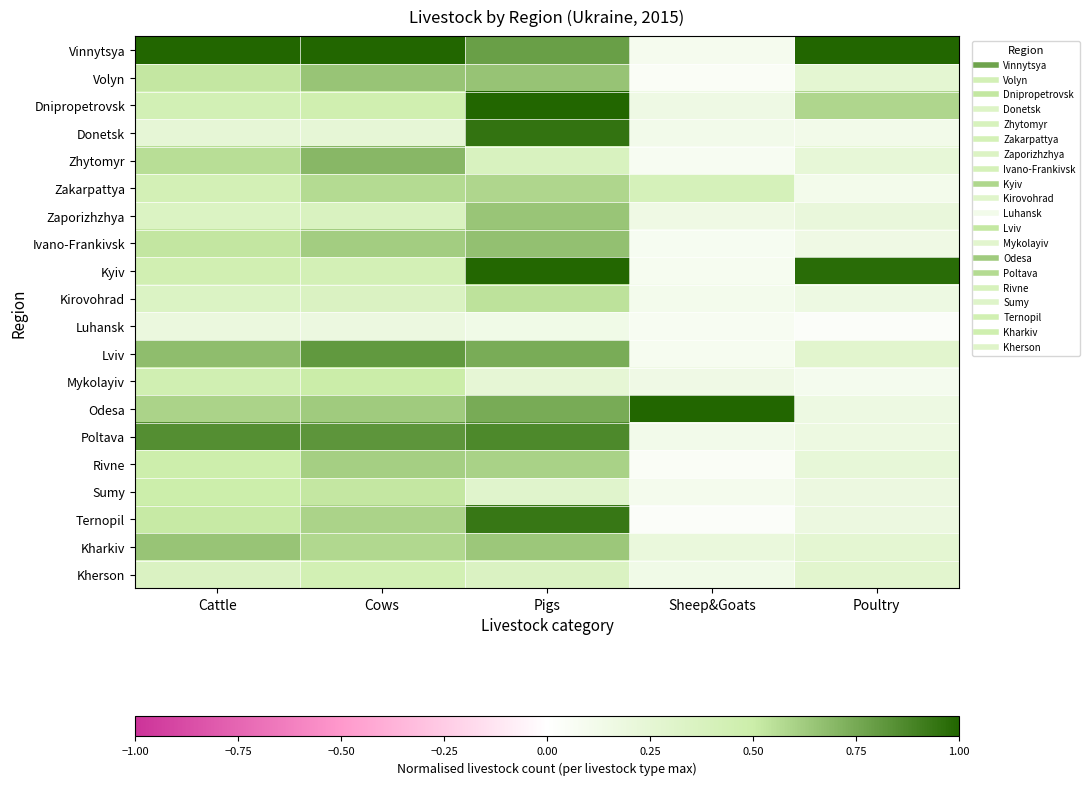

Reading left to right, what are all the values shown in this chart?

Vinnytsya: Cattle=1.0	Cows=1.0	Pigs=0.8	Sheep&Goats=0.1	Poultry=1.0
Volyn: Cattle=0.5	Cows=0.6	Pigs=0.7	Sheep&Goats=0.0	Poultry=0.3
Dnipropetrovsk: Cattle=0.4	Cows=0.5	Pigs=1.0	Sheep&Goats=0.2	Poultry=0.6
Donetsk: Cattle=0.2	Cows=0.2	Pigs=0.9	Sheep&Goats=0.1	Poultry=0.1
Zhytomyr: Cattle=0.6	Cows=0.7	Pigs=0.4	Sheep&Goats=0.1	Poultry=0.2
Zakarpattya: Cattle=0.4	Cows=0.6	Pigs=0.6	Sheep&Goats=0.4	Poultry=0.1
Zaporizhzhya: Cattle=0.3	Cows=0.4	Pigs=0.6	Sheep&Goats=0.2	Poultry=0.2
Ivano-Frankivsk: Cattle=0.5	Cows=0.6	Pigs=0.7	Sheep&Goats=0.1	Poultry=0.2
Kyiv: Cattle=0.4	Cows=0.4	Pigs=1.0	Sheep&Goats=0.1	Poultry=1.0
Kirovohrad: Cattle=0.3	Cows=0.4	Pigs=0.5	Sheep&Goats=0.1	Poultry=0.2
Luhansk: Cattle=0.2	Cows=0.2	Pigs=0.1	Sheep&Goats=0.1	Poultry=0.0
Lviv: Cattle=0.7	Cows=0.8	Pigs=0.7	Sheep&Goats=0.1	Poultry=0.3
Mykolayiv: Cattle=0.4	Cows=0.5	Pigs=0.2	Sheep&Goats=0.2	Poultry=0.1
Odesa: Cattle=0.6	Cows=0.6	Pigs=0.7	Sheep&Goats=1.0	Poultry=0.2
Poltava: Cattle=0.9	Cows=0.8	Pigs=0.9	Sheep&Goats=0.1	Poultry=0.2
Rivne: Cattle=0.5	Cows=0.6	Pigs=0.6	Sheep&Goats=0.0	Poultry=0.2
Sumy: Cattle=0.5	Cows=0.5	Pigs=0.3	Sheep&Goats=0.1	Poultry=0.2
Ternopil: Cattle=0.5	Cows=0.6	Pigs=0.9	Sheep&Goats=0.0	Poultry=0.2
Kharkiv: Cattle=0.7	Cows=0.6	Pigs=0.6	Sheep&Goats=0.2	Poultry=0.3
Kherson: Cattle=0.4	Cows=0.4	Pigs=0.4	Sheep&Goats=0.1	Poultry=0.3